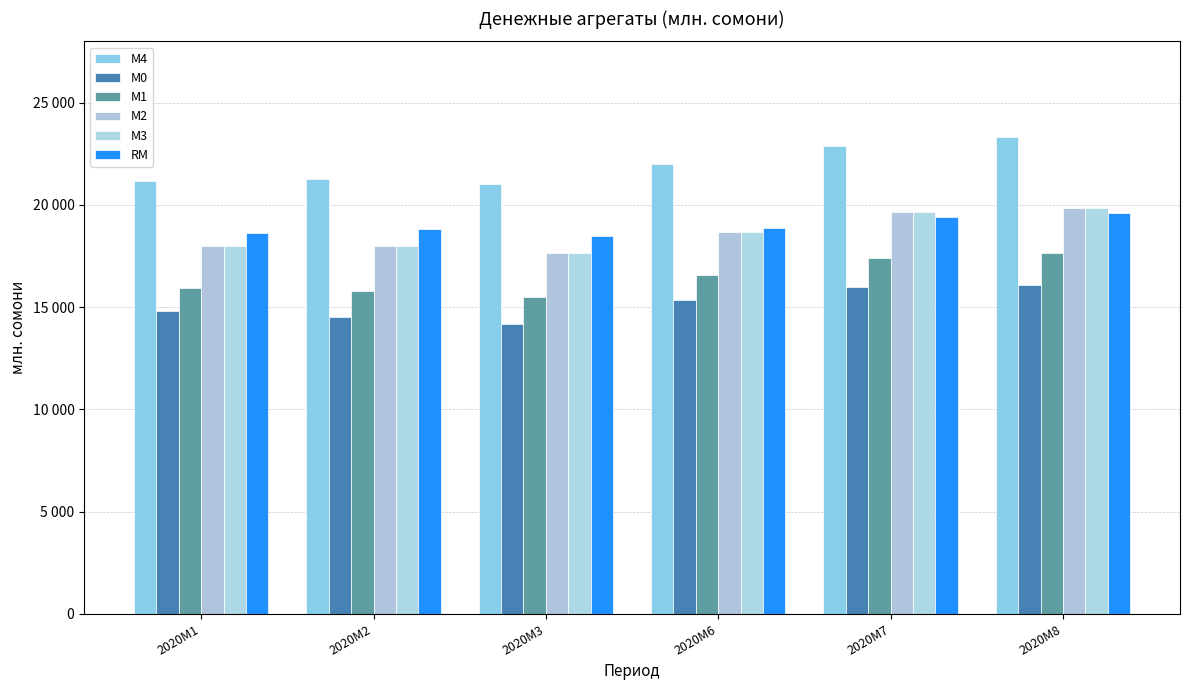

Reading left to right, extract all data points from this chart.

М4: 2020M1=21163.4	2020M2=21265.4	2020M3=21011.9	2020M6=21983.5	2020M7=22894.2	2020M8=23333.9
М0: 2020M1=14815.1	2020M2=14526.5	2020M3=14179.6	2020M6=15339.9	2020M7=16000.7	2020M8=16062.5
М1: 2020M1=15913.8	2020M2=15812.4	2020M3=15514.1	2020M6=16577.2	2020M7=17409.9	2020M8=17663.3
М2: 2020M1=17997.8	2020M2=17991.7	2020M3=17658.2	2020M6=18658.0	2020M7=19665.7	2020M8=19845.5
М3: 2020M1=17997.8	2020M2=17991.7	2020M3=17658.2	2020M6=18658.0	2020M7=19665.7	2020M8=19845.5
RM: 2020M1=18607.4	2020M2=18836.4	2020M3=18501.9	2020M6=18850.5	2020M7=19401.5	2020M8=19585.5